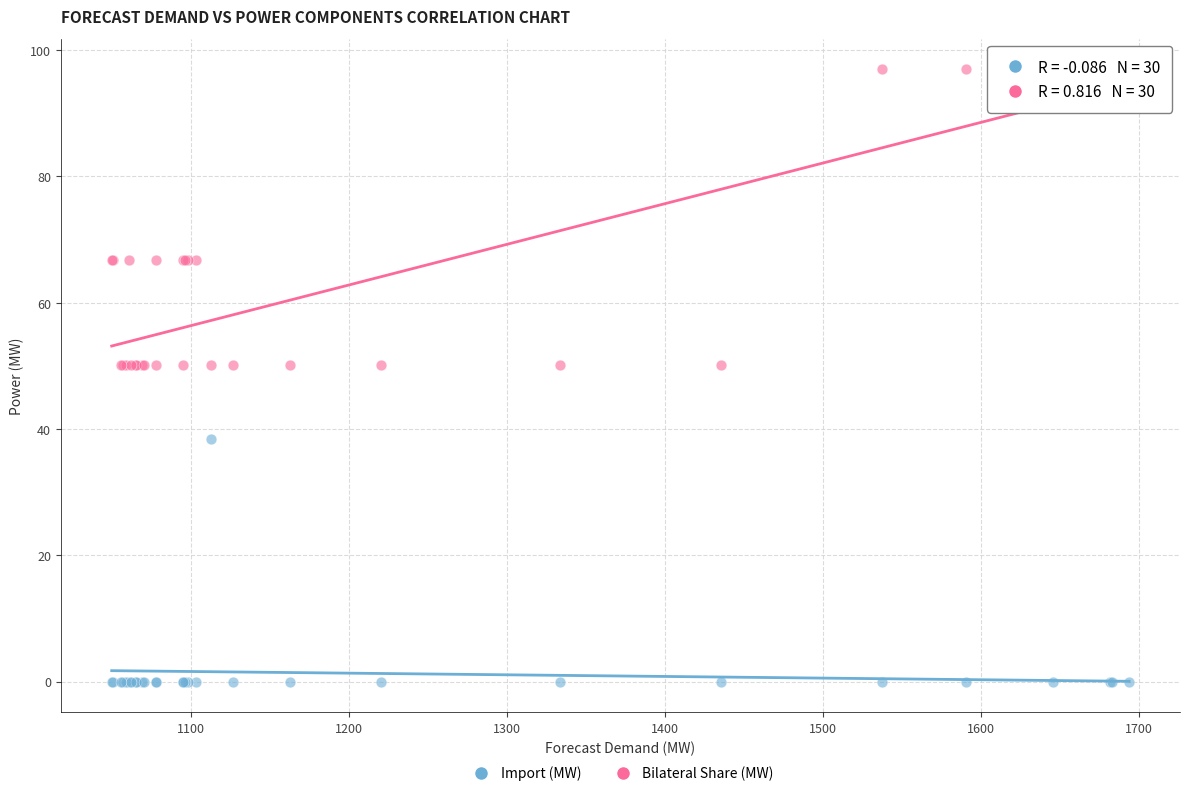

Which series has the largest Y range (max minus min)?

Bilateral Share (MW)